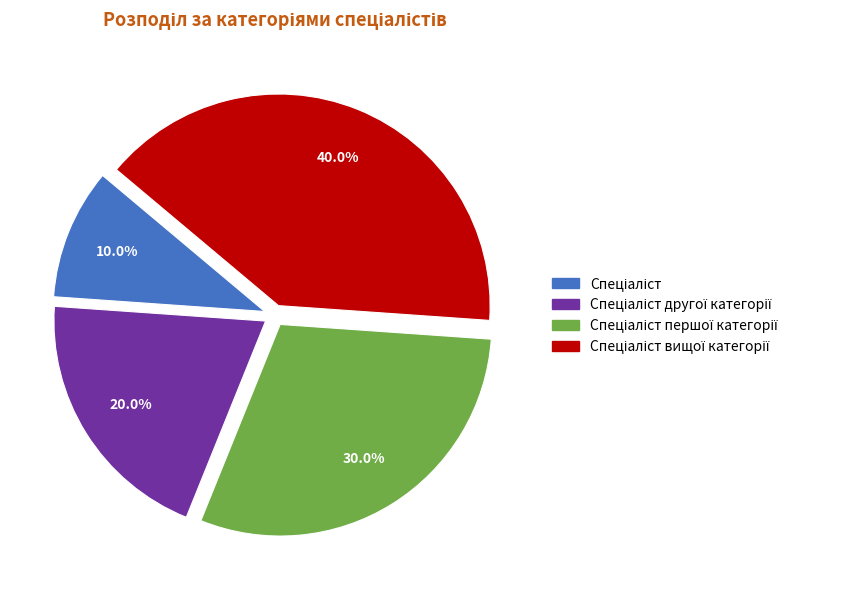

Is there any slice that represents more than half of the pie?

No